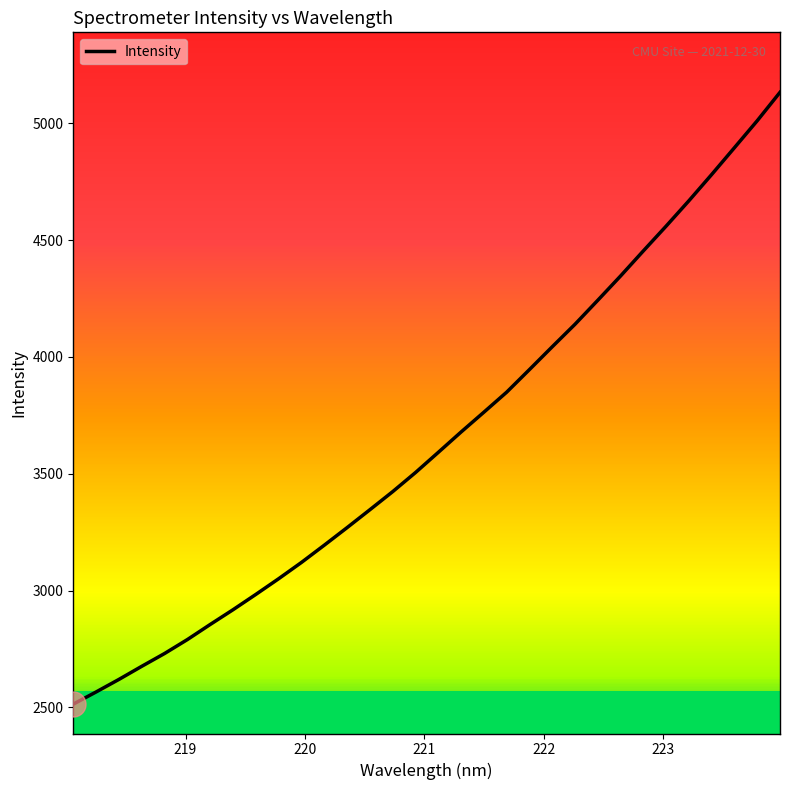

What is the maximum value shown in the chart?

5132.2